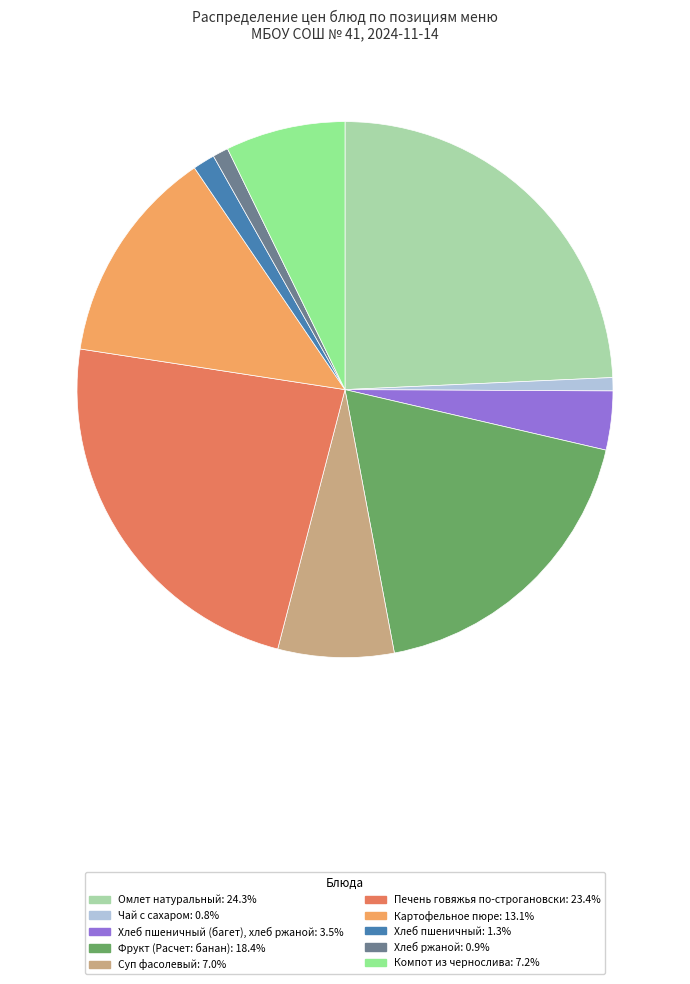

Is the sum of Компот из чернослива: 7.2% and Омлет натуральный: 24.3% greater than half?

No